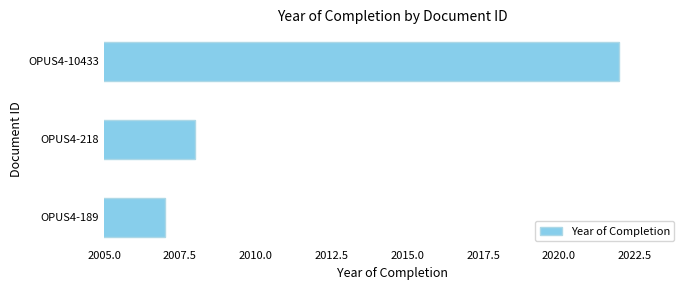

The value at OPUS4-218 is 2008. True or false?

True